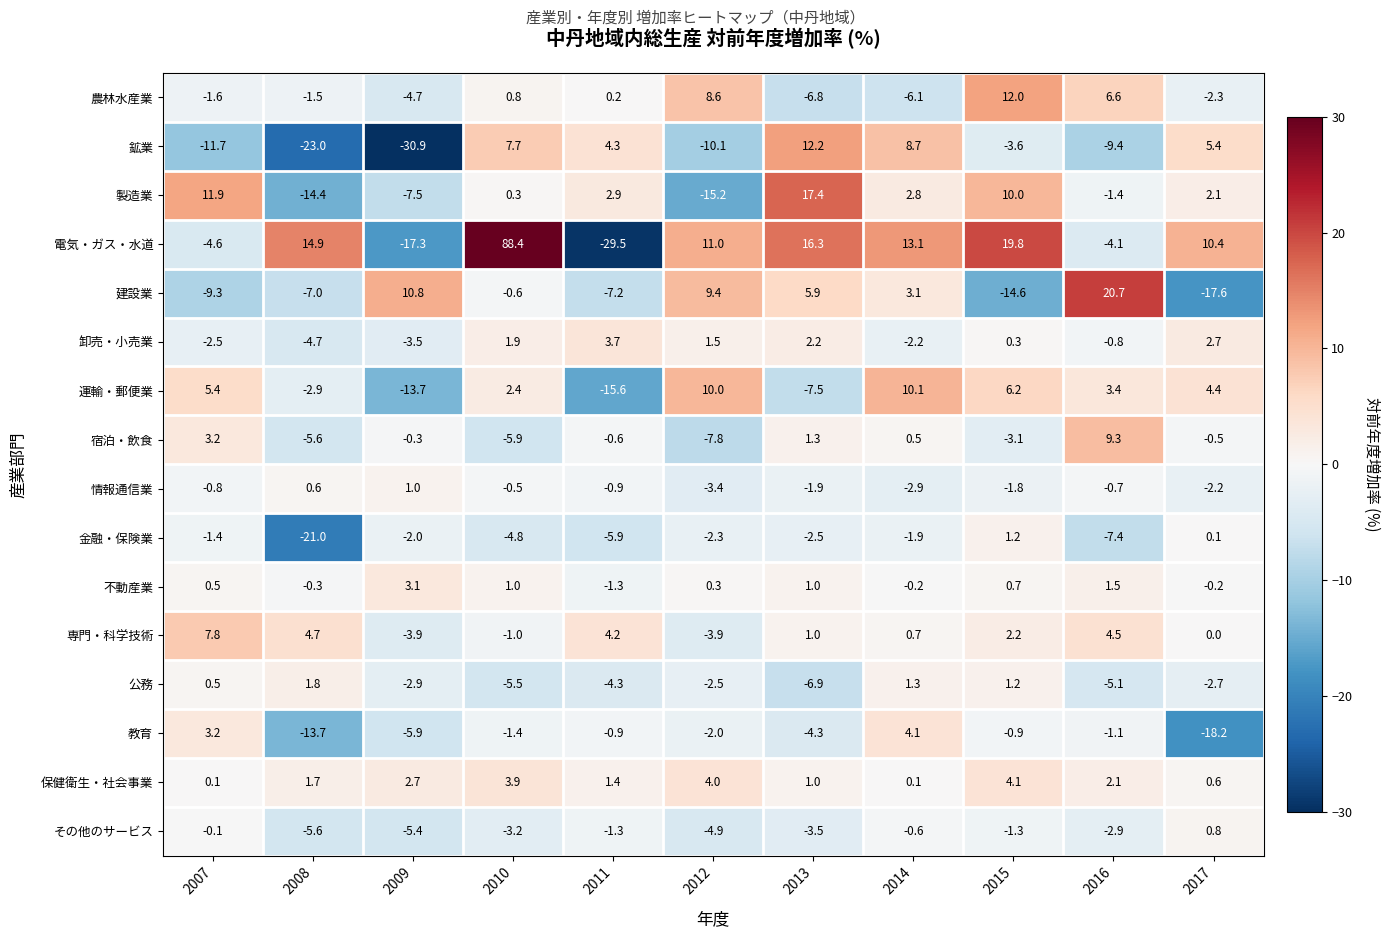

Which category has the lowest value across all series?

2009